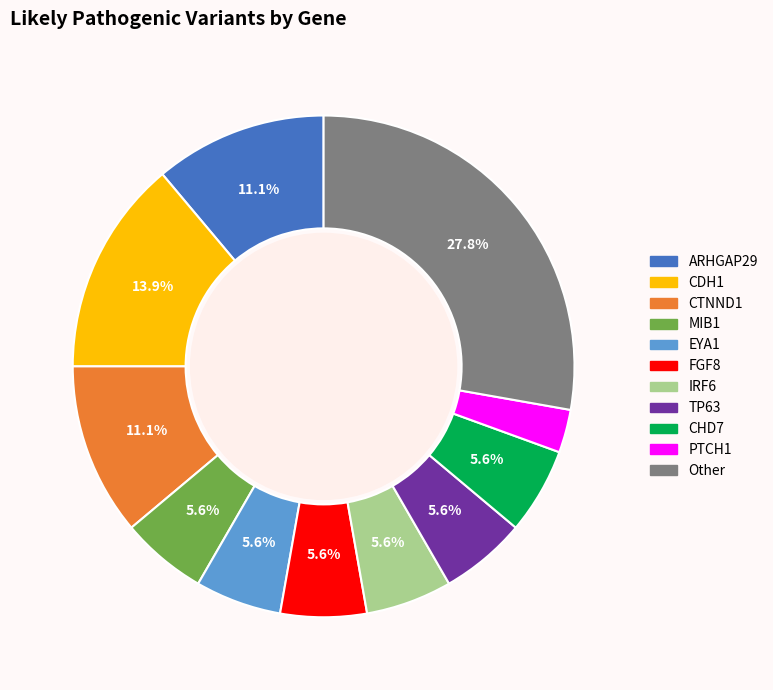

Which has a higher value, CTNND1 or CDH1?

CDH1